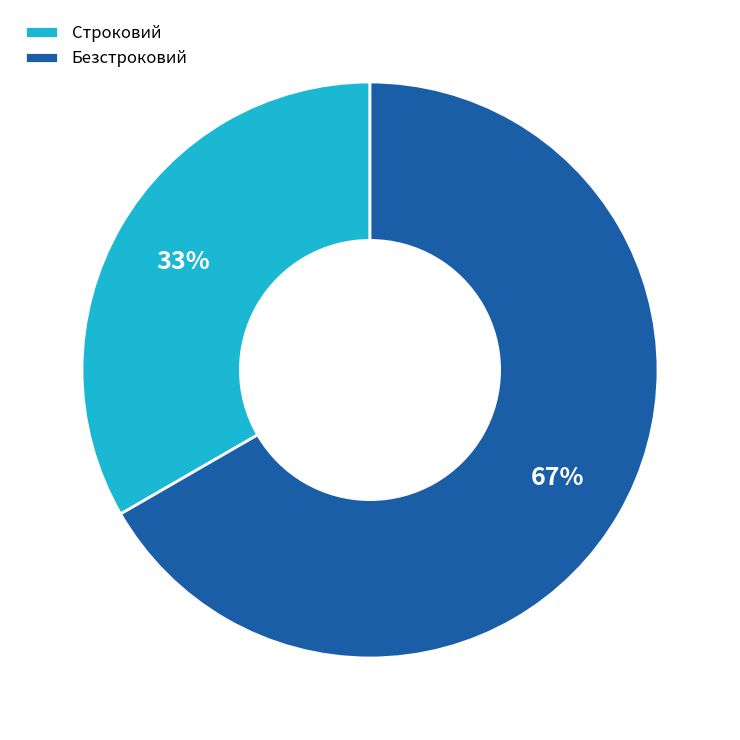

Which slice represents more than half of the pie?

Безстроковий